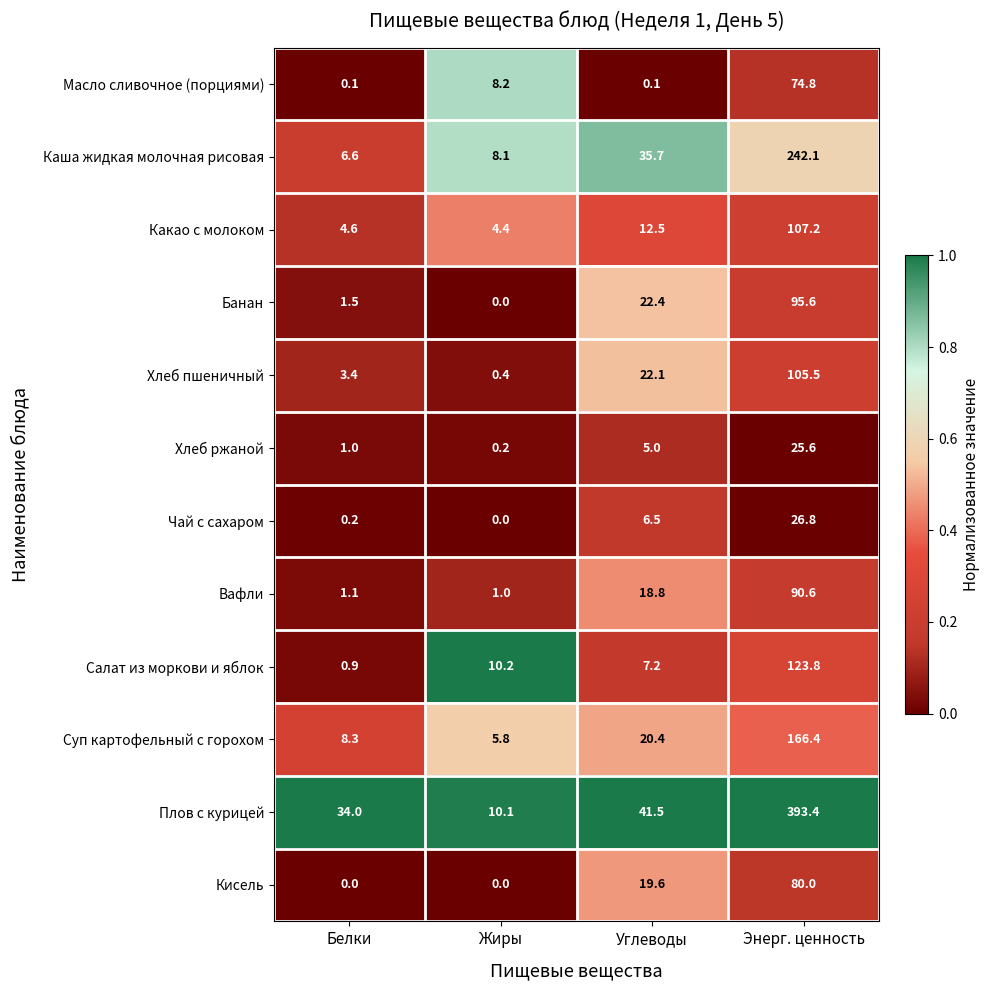

At which label does Какао с молоком reach its minimum?

Жиры